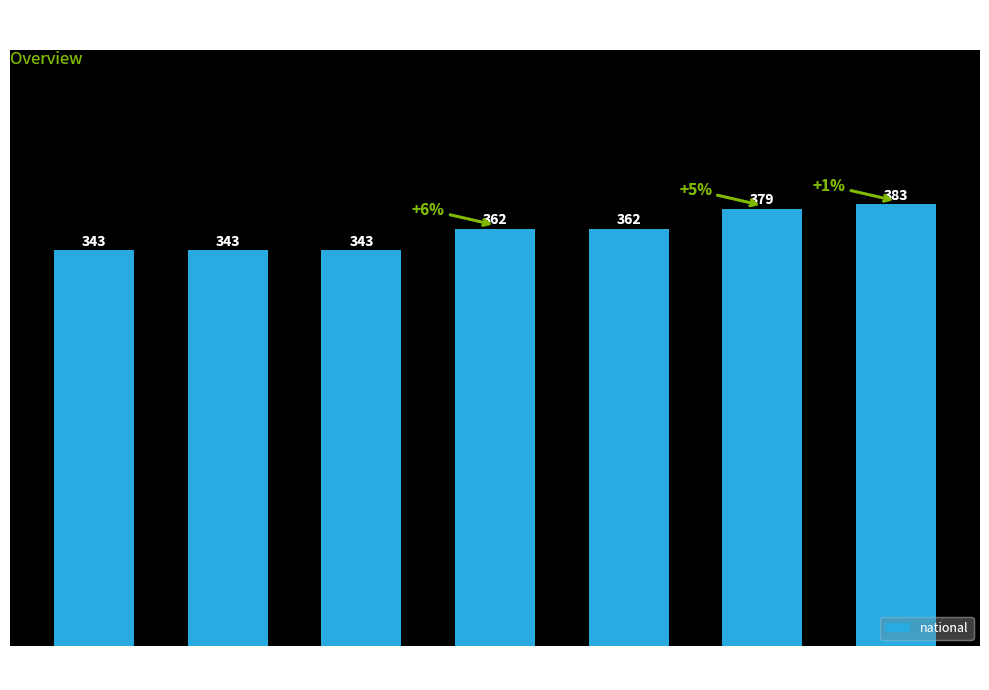

Reading right to left, what are all the values shown in this chart?

2021-07-01=383	2020-07-01=379	2020-01-01=362	2019-01-01=362	2018-07-11=343	2018-04-09=343	2017-12-22=343